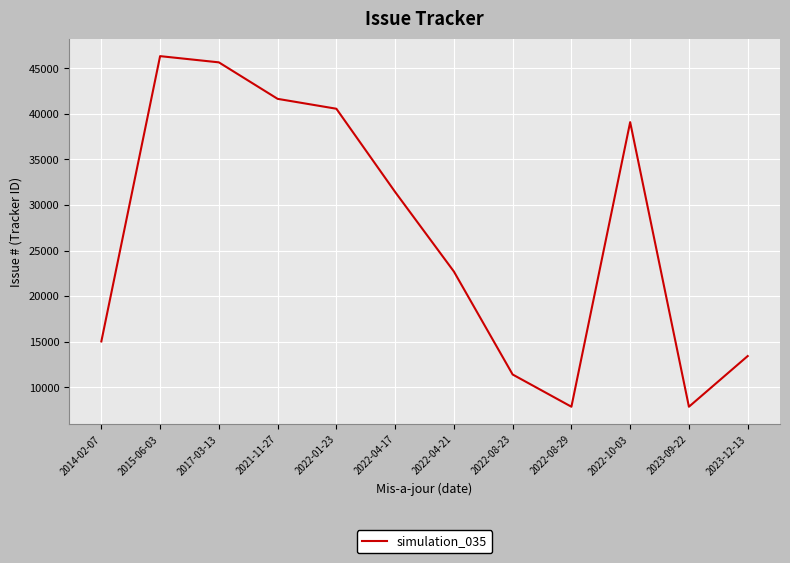

How many lines are shown in the chart?

1